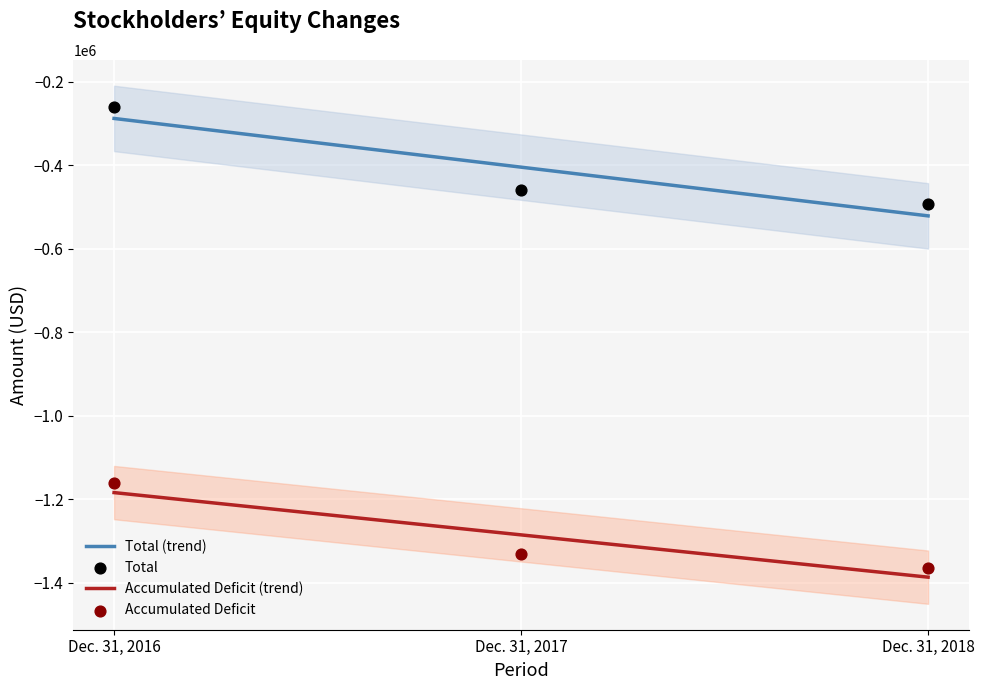

Is the value of Accumulated Deficit at Dec. 31, 2016 greater than the value of Total at Dec. 31, 2016?

No